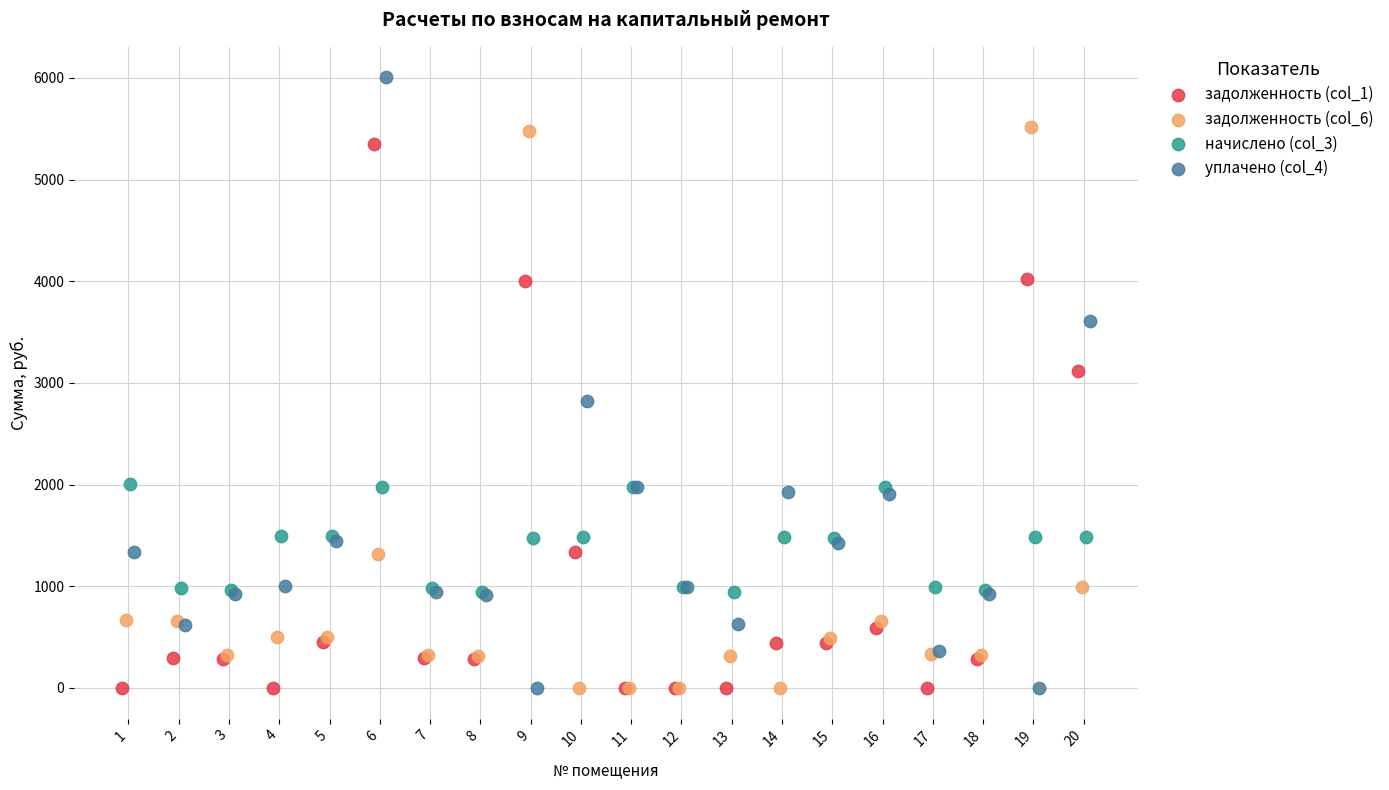

Which series reaches the maximum Y coordinate?

уплачено (col_4)